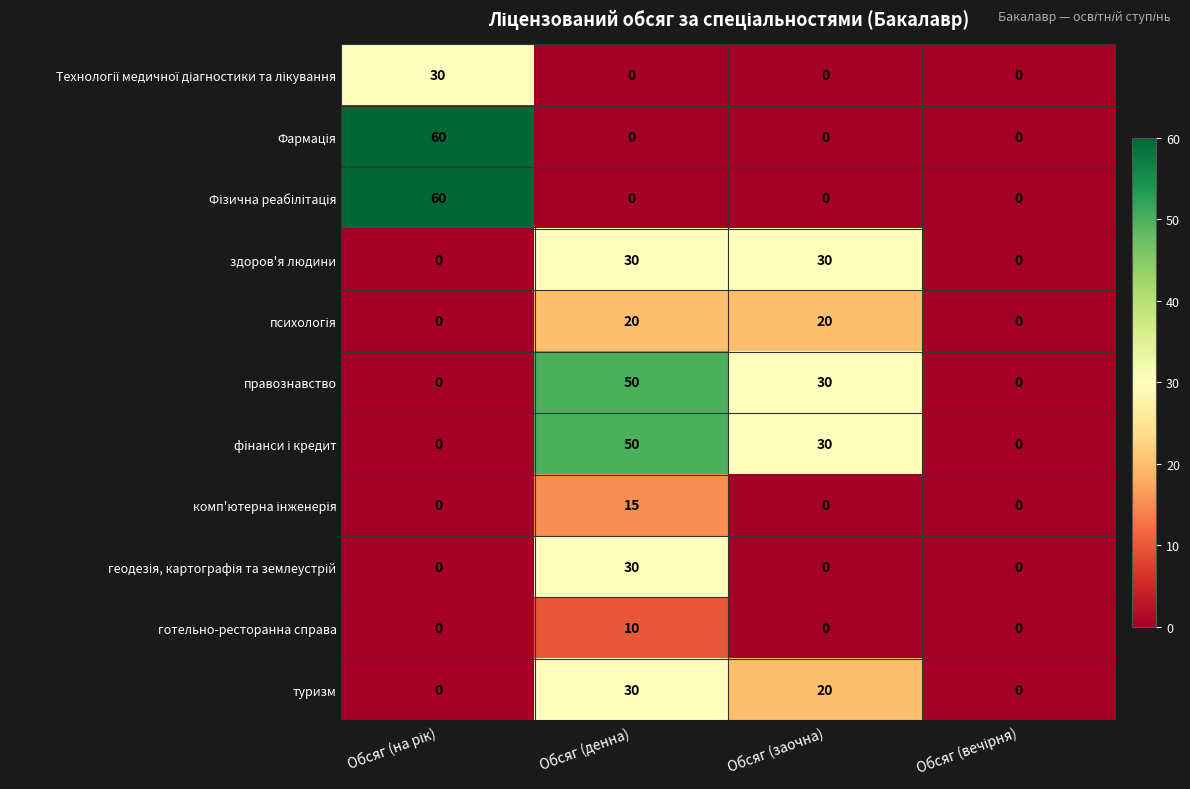

How many data points does each series have?

4